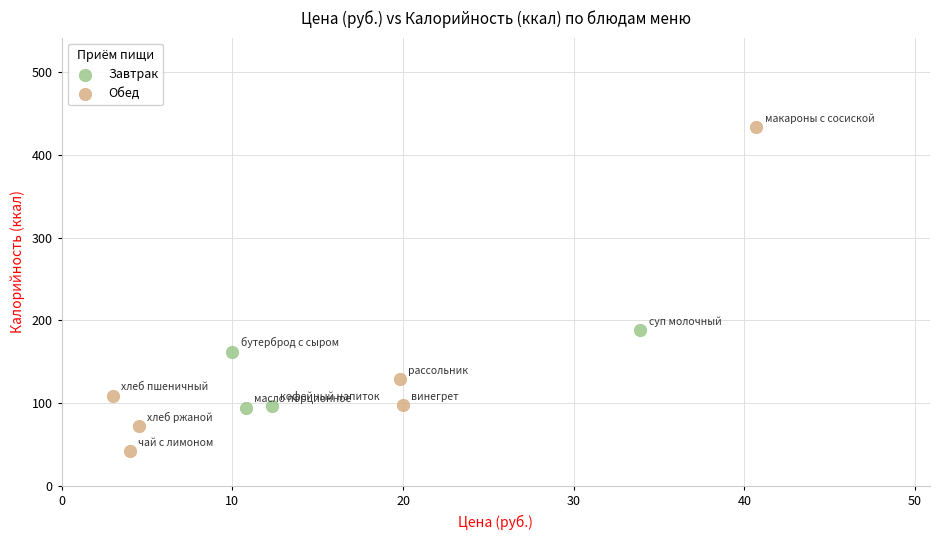

Which series reaches the maximum Y coordinate?

Обед